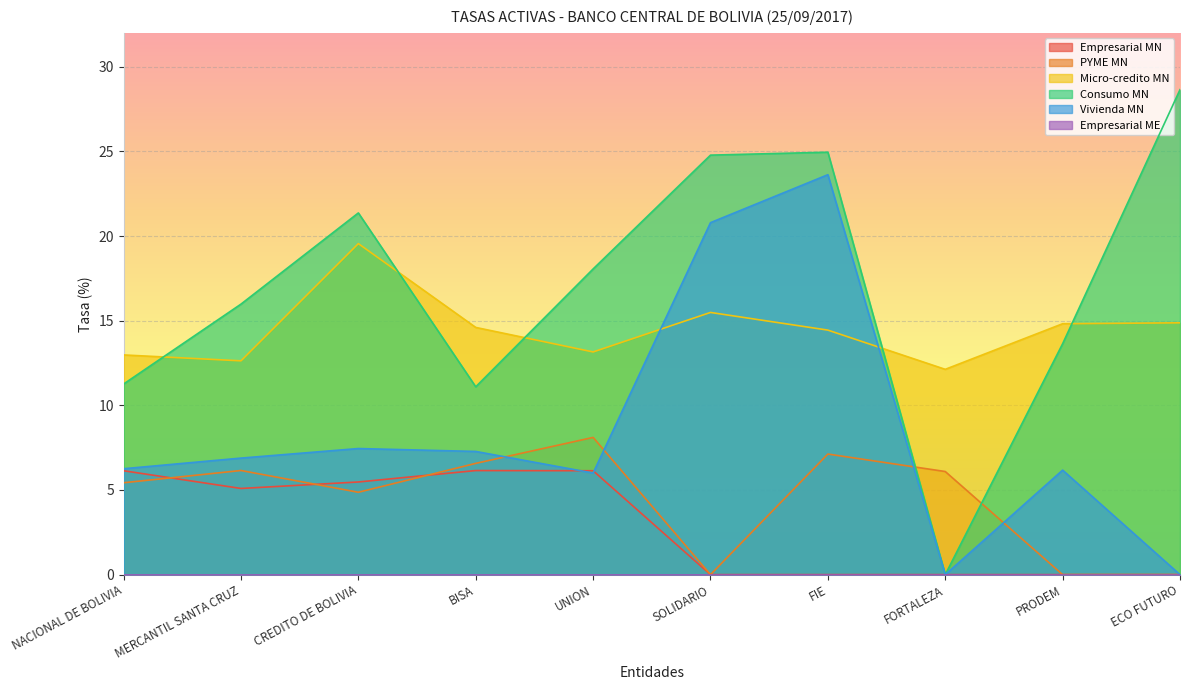

What is the difference between the second highest and second lowest values in the Empresarial MN series?

6.1